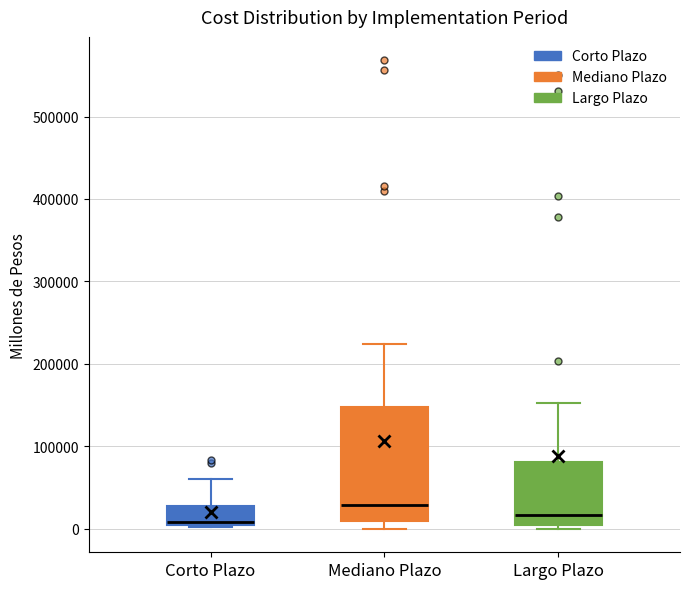

Comparing the boxes themselves (not the whiskers), which one is the tallest?

Mediano Plazo